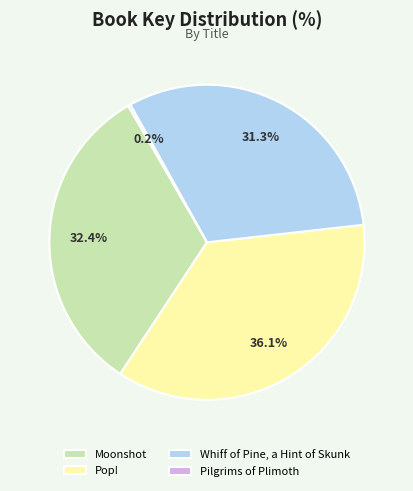

To the nearest percent, what is the average slice percentage?

25%